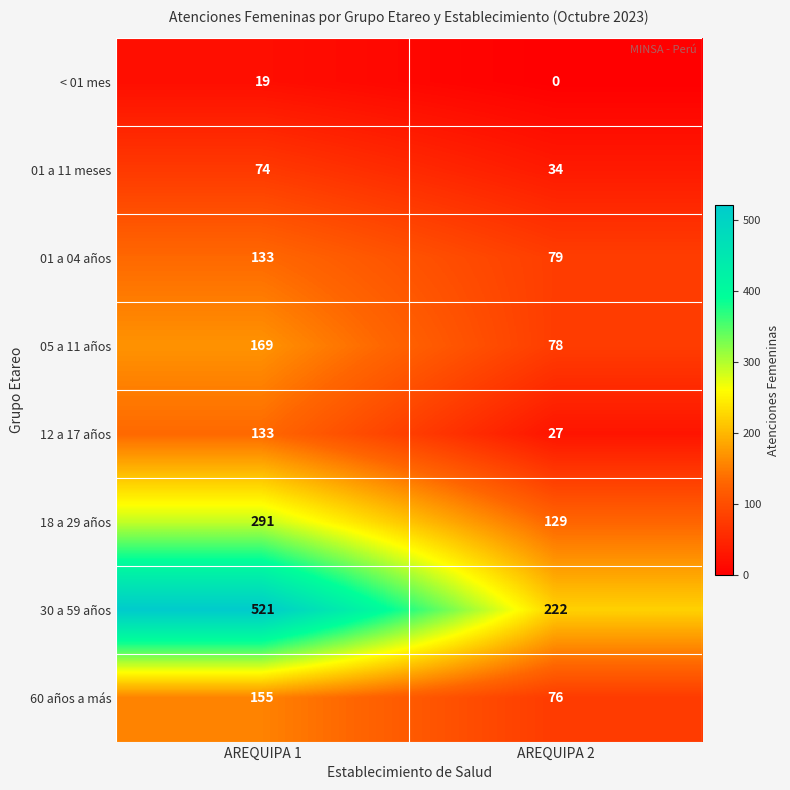

Rank the series at AREQUIPA 2 from lowest to highest value.

< 01 mes, 12 a 17 años, 01 a 11 meses, 60 años a más, 05 a 11 años, 01 a 04 años, 18 a 29 años, 30 a 59 años